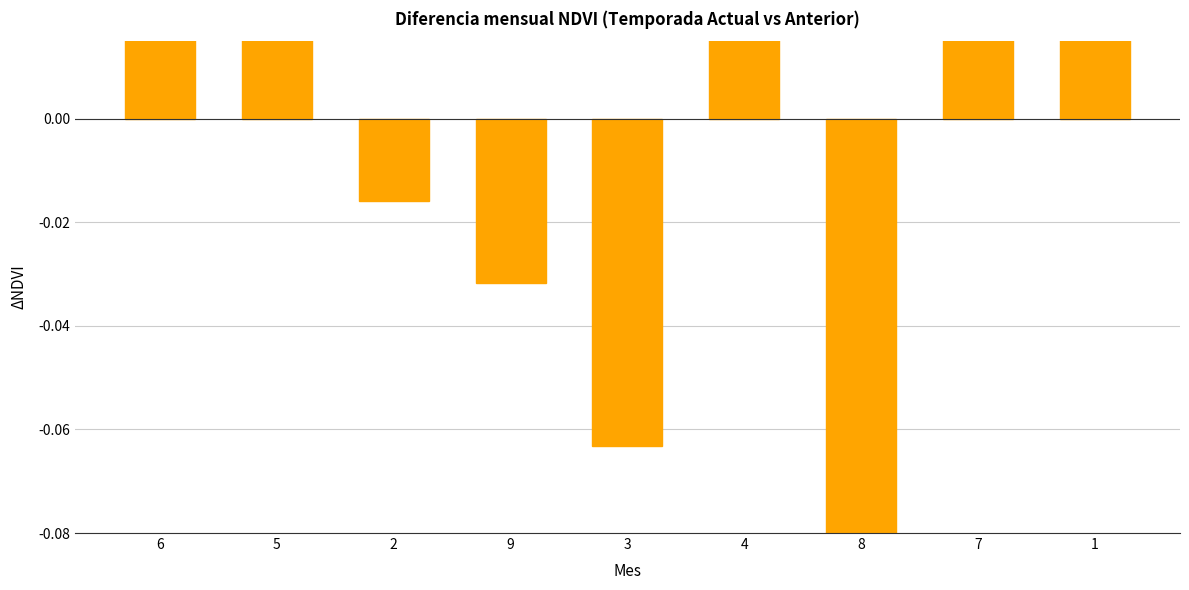

How many positive values are there?

5